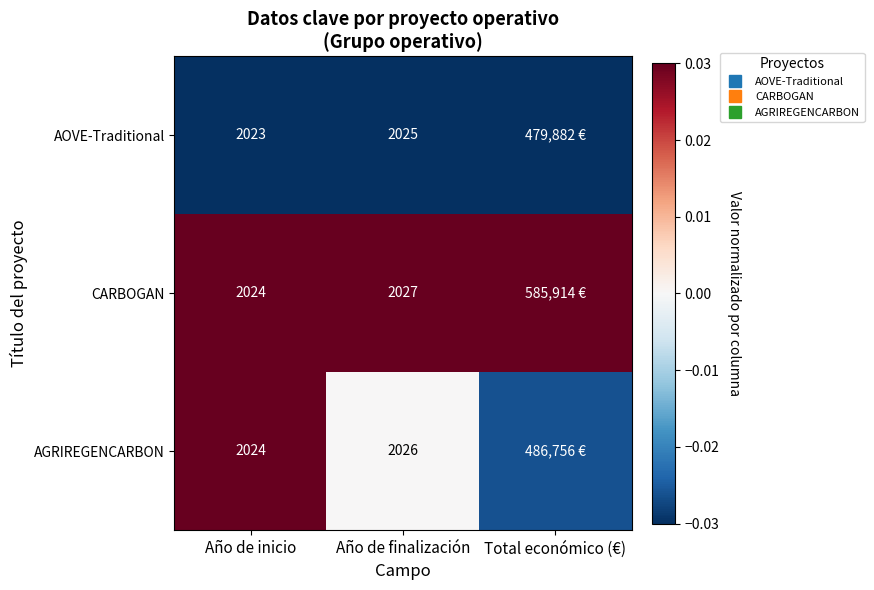

Count the number of data series in this chart.

3